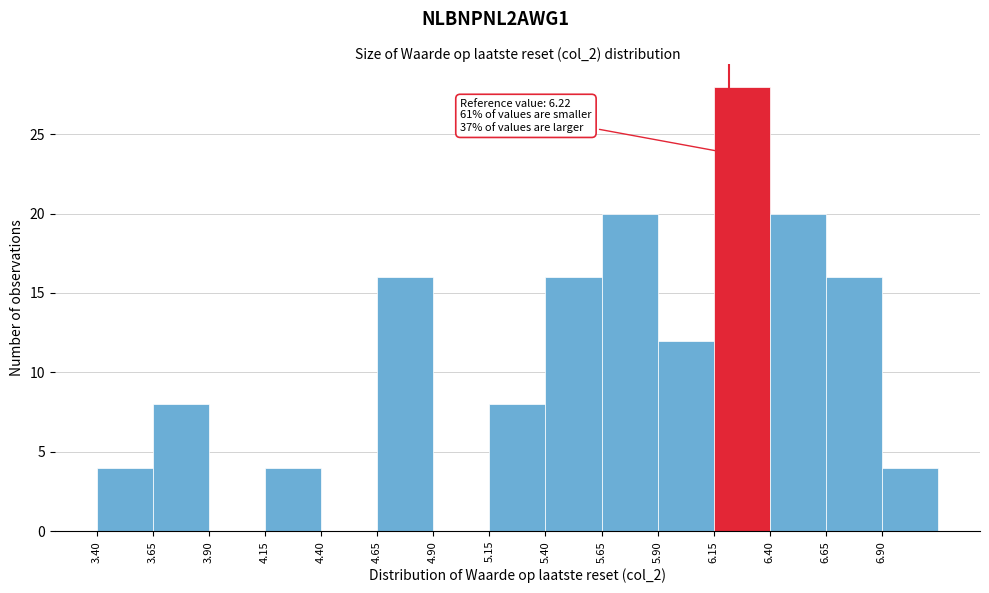

Over which range of the x-axis is the bar tallest?

6.15 to 6.40